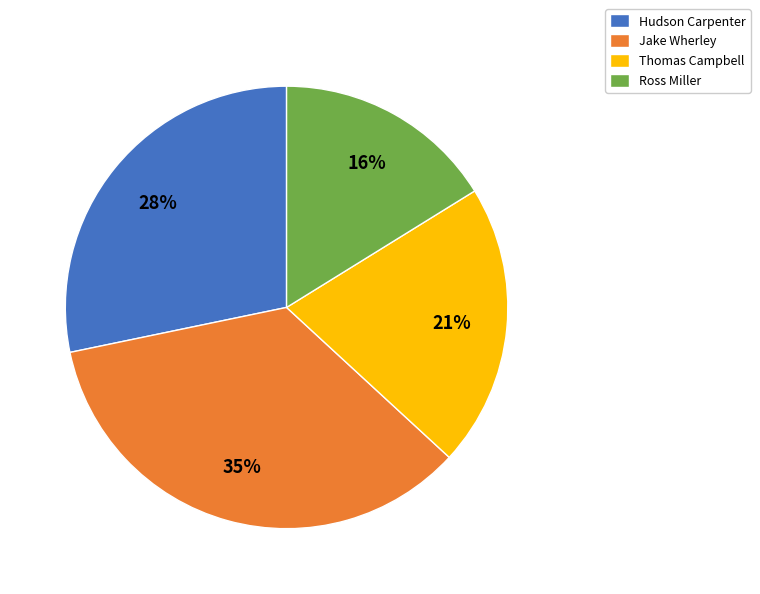

What is the smallest slice in the pie chart?

Ross Miller